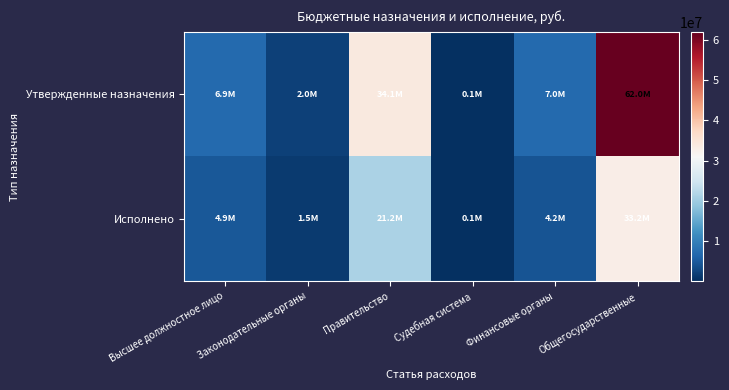

Between Общегосударственные and Судебная система, which is larger?

Общегосударственные